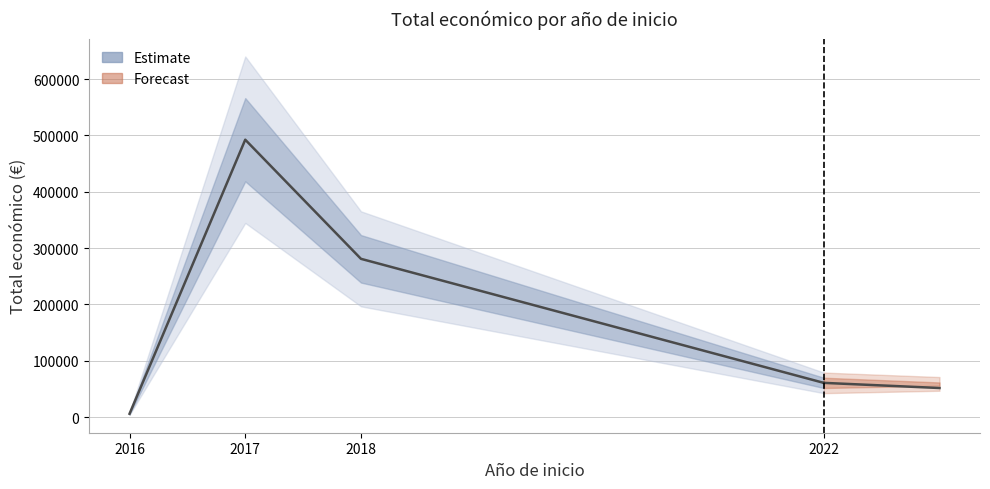

The chart shows a value of 492343 at 2017. True or false?

True